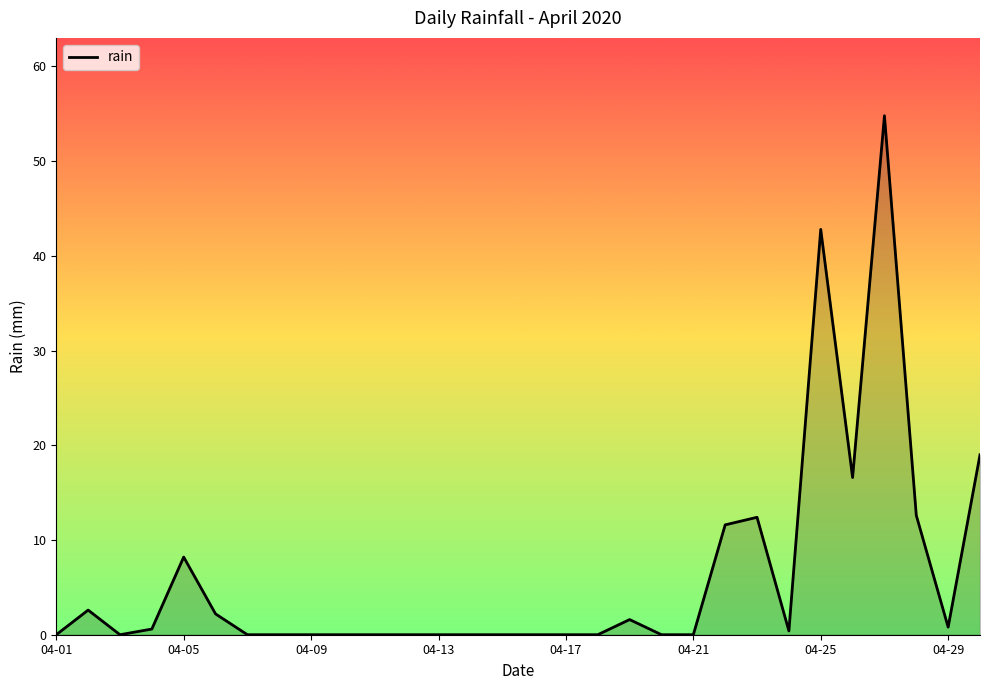

What is the difference between the maximum and minimum values?

54.8